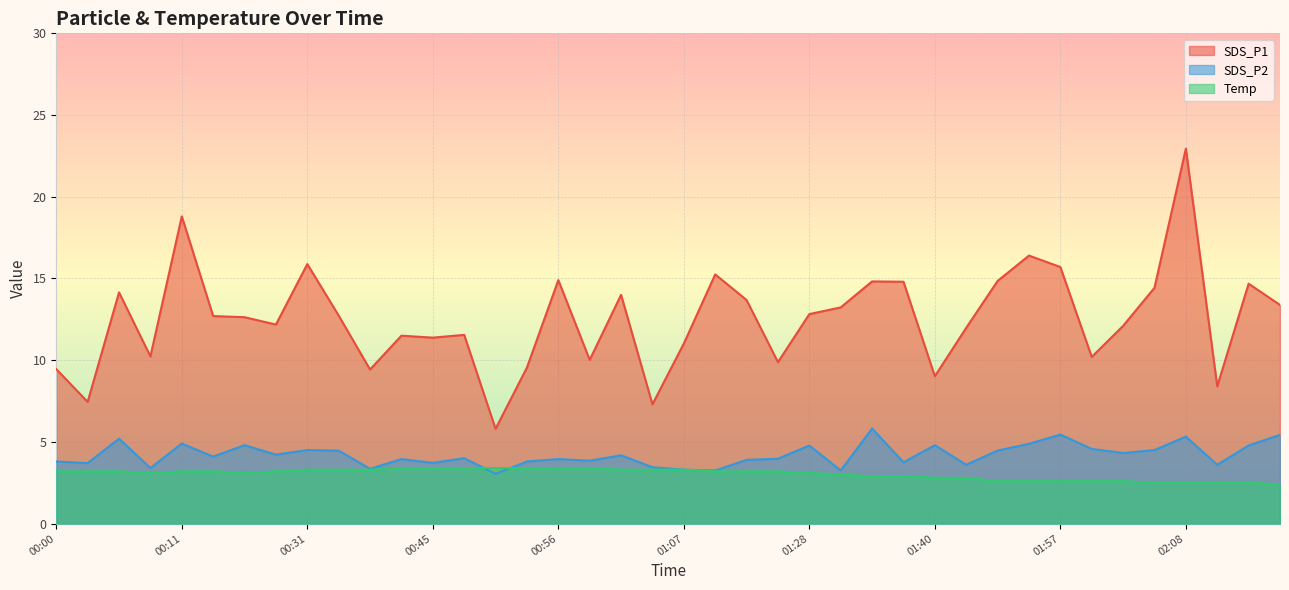

How many data points does each series have?

40